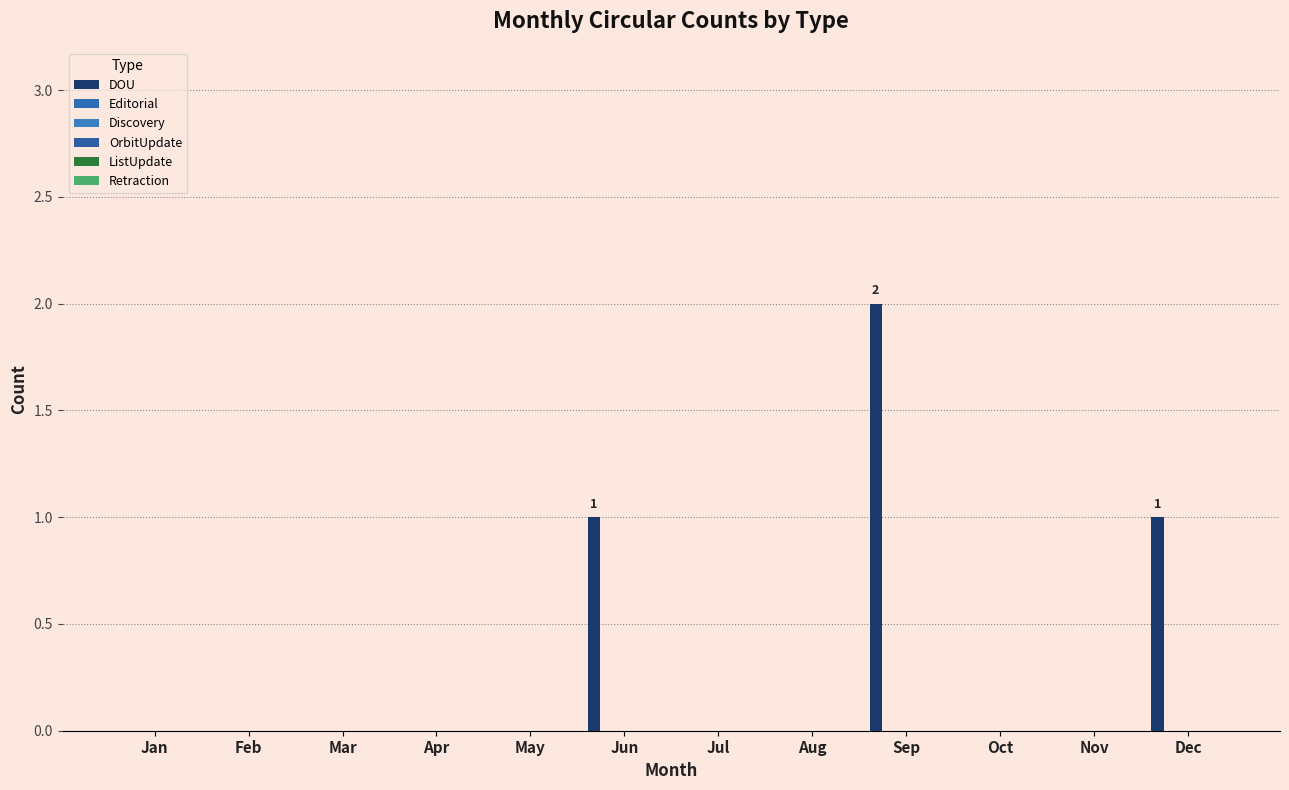

How many series are shown in this chart?

1